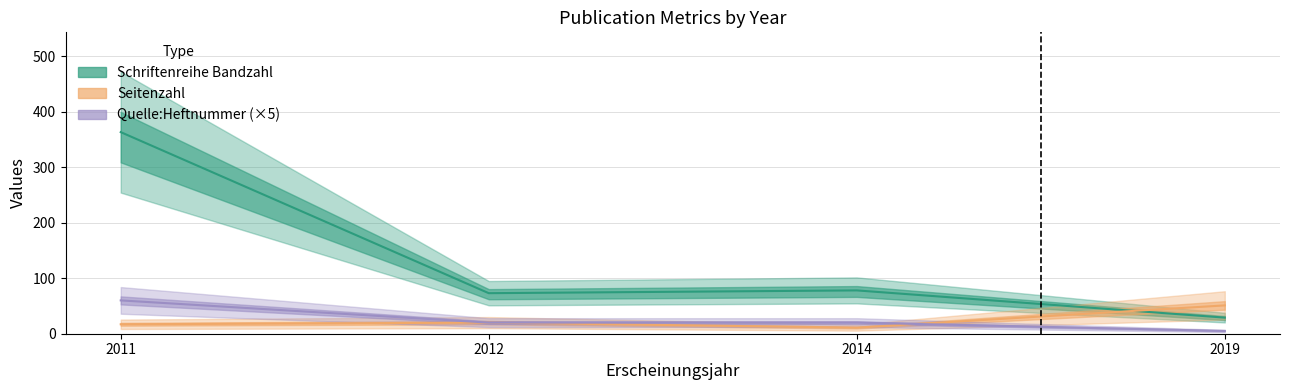

Between 2019 and 2012, which is larger?

2019